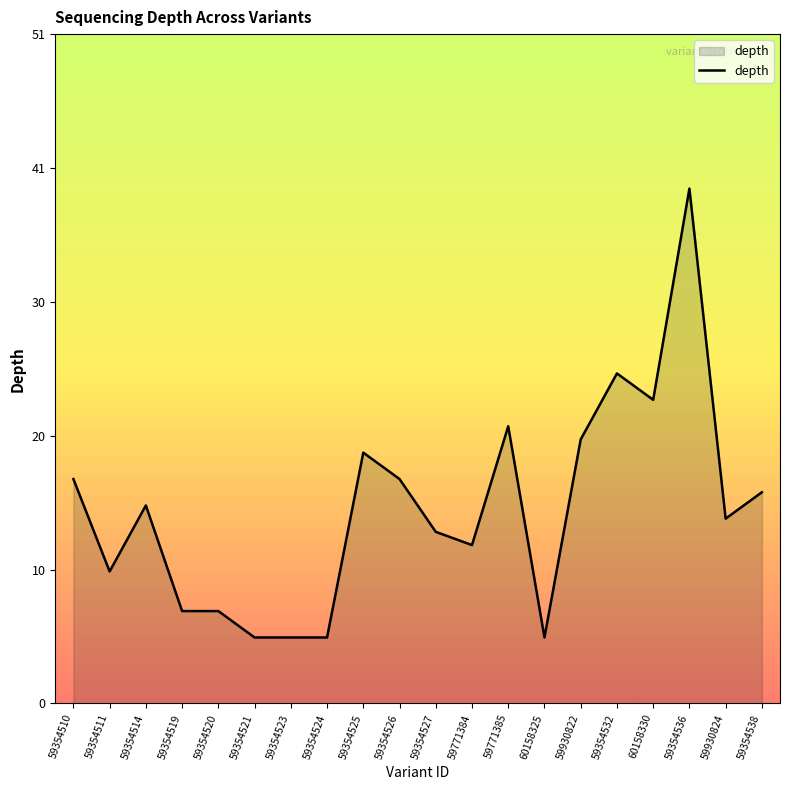

Which label corresponds to the largest value in the chart?

59354536